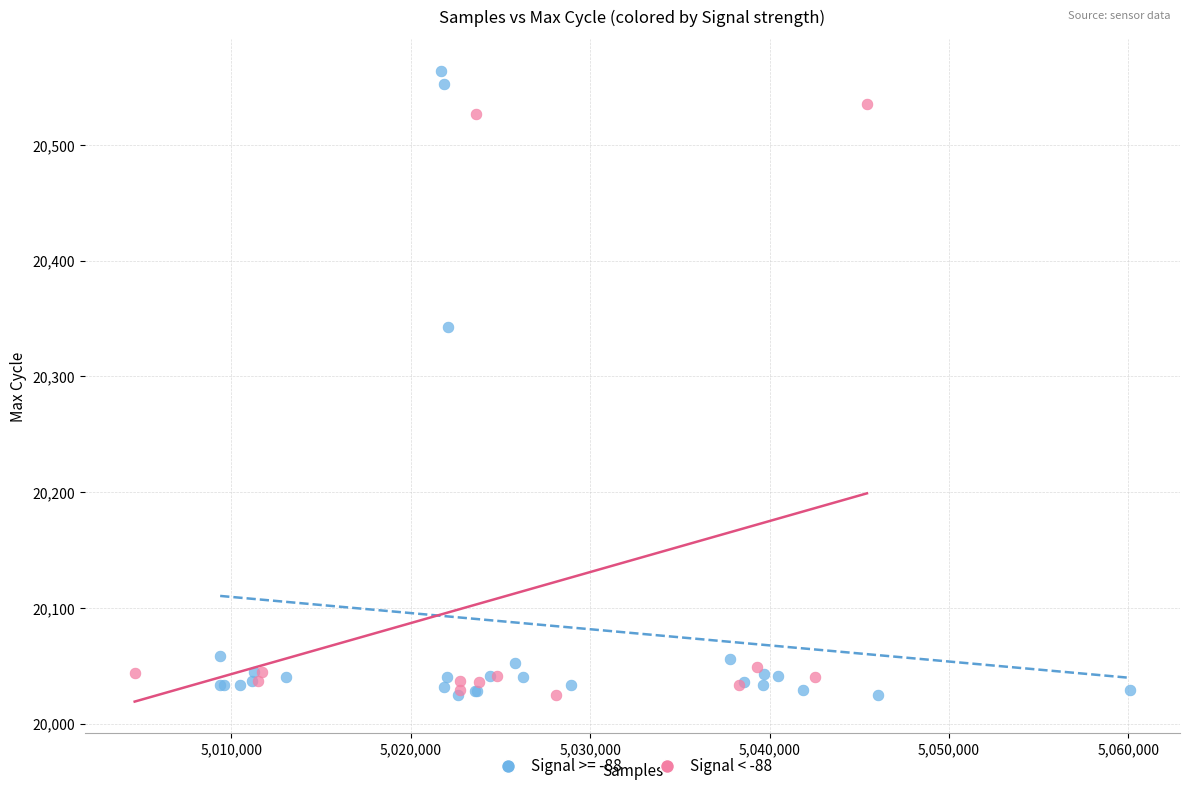

Which series has the largest Y range (max minus min)?

Signal >= -88